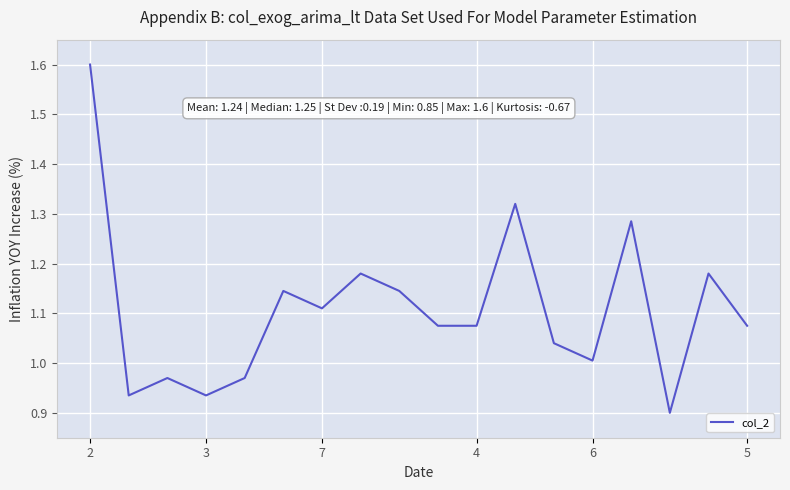

What is the difference between the maximum and minimum values?

0.7